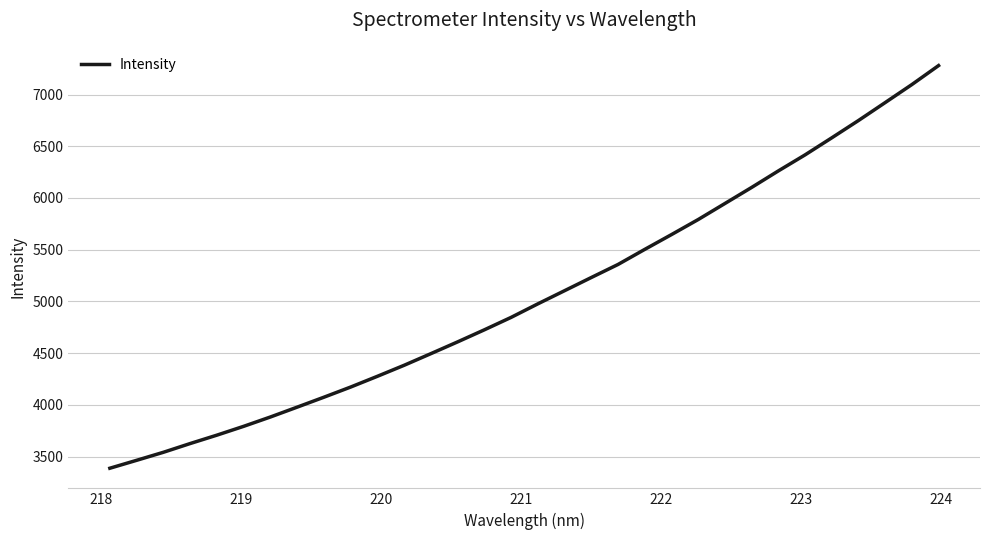

What is the greatest value displayed?

7279.7